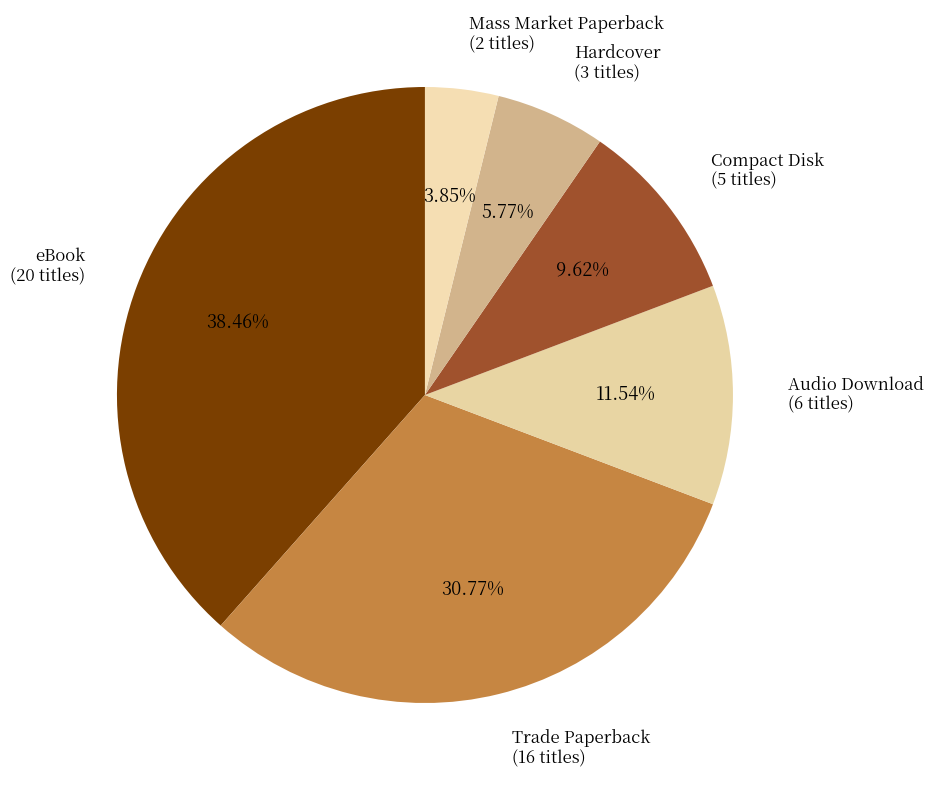

Which category has the biggest portion of the pie?

eBook